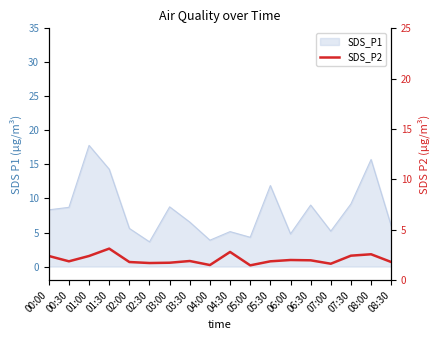

True or false: the data shows 2.2 at 07:00.

False